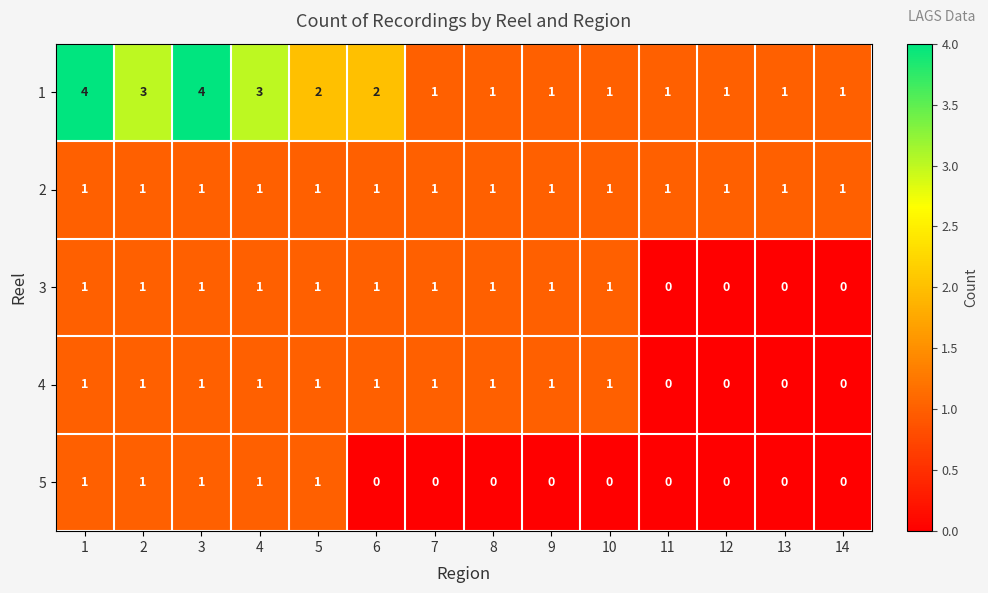

What is the total value across all series at 4?

7